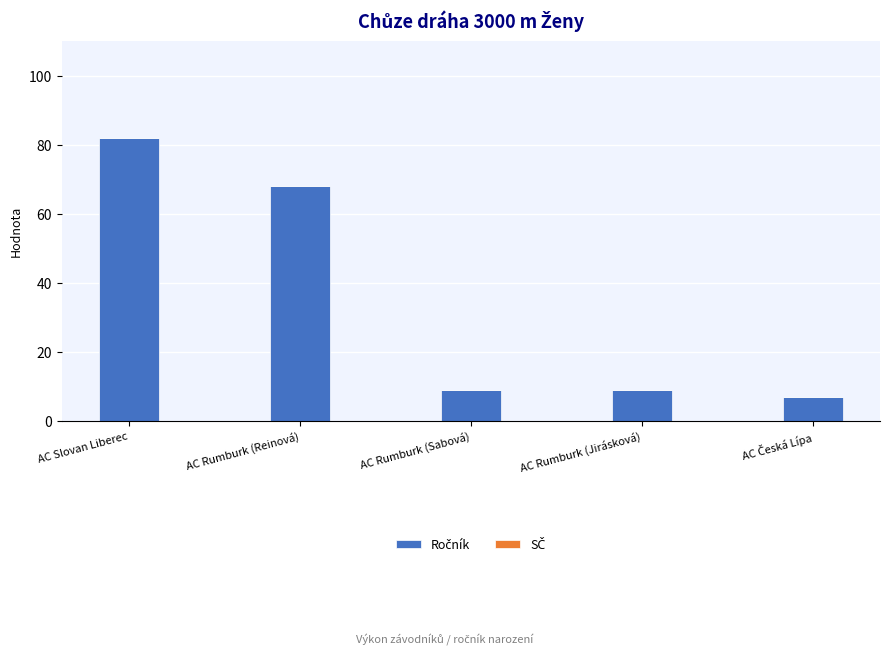

What is the sum of all values?

175